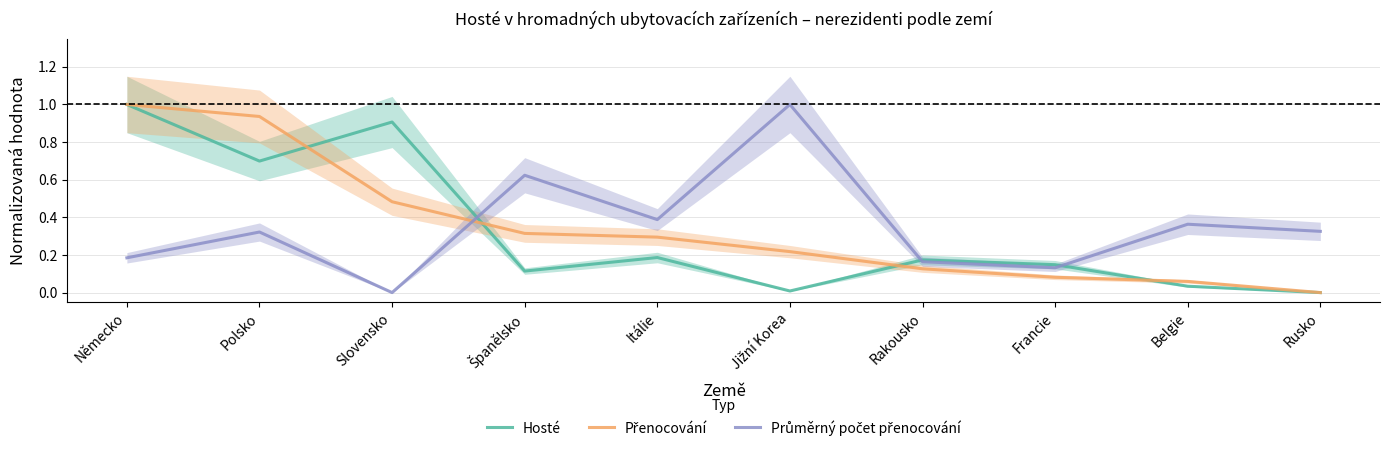

Reading left to right, transcribe all the data shown in this chart.

Hosté: 1.0	0.7	0.9	0.1	0.2	0.0	0.2	0.1	0.0	0.0
Přenocování: 1.0	0.9	0.5	0.3	0.3	0.2	0.1	0.1	0.1	0.0
Průměrný počet přenocování: 0.2	0.3	0.0	0.6	0.4	1.0	0.2	0.1	0.4	0.3